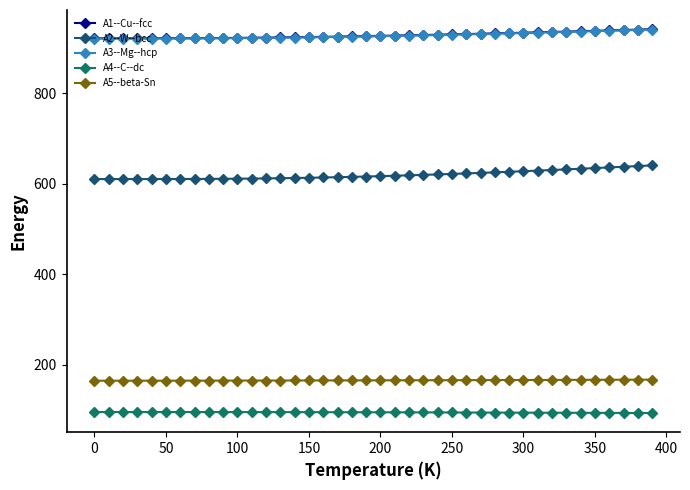

How many data points in A4--C--dc are above 95?

24